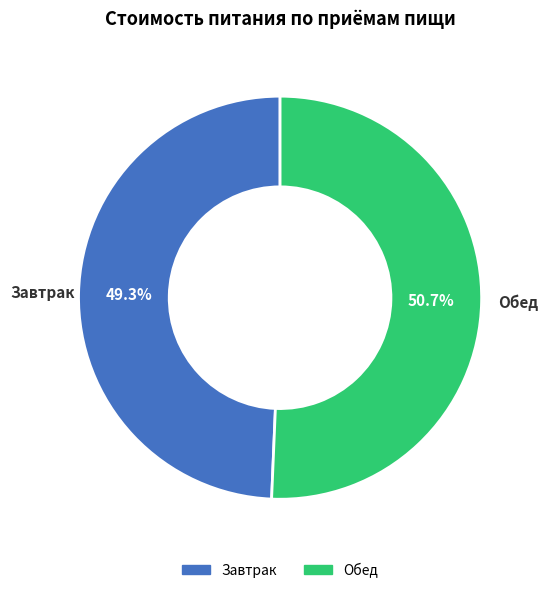

Which category has the smallest portion of the pie?

Завтрак